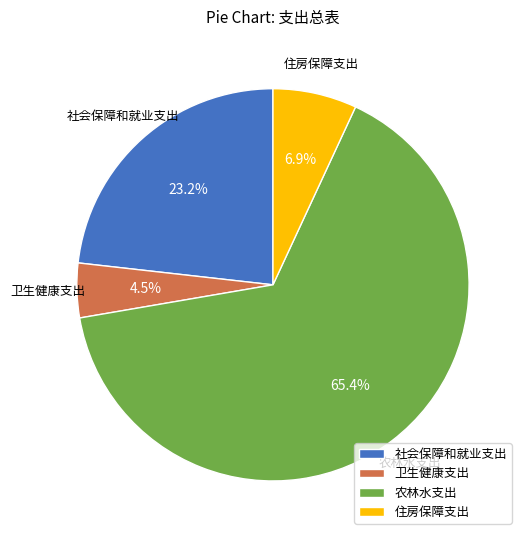

What is the ratio of the value at 农林水支出 to the value at 住房保障支出?

9.5